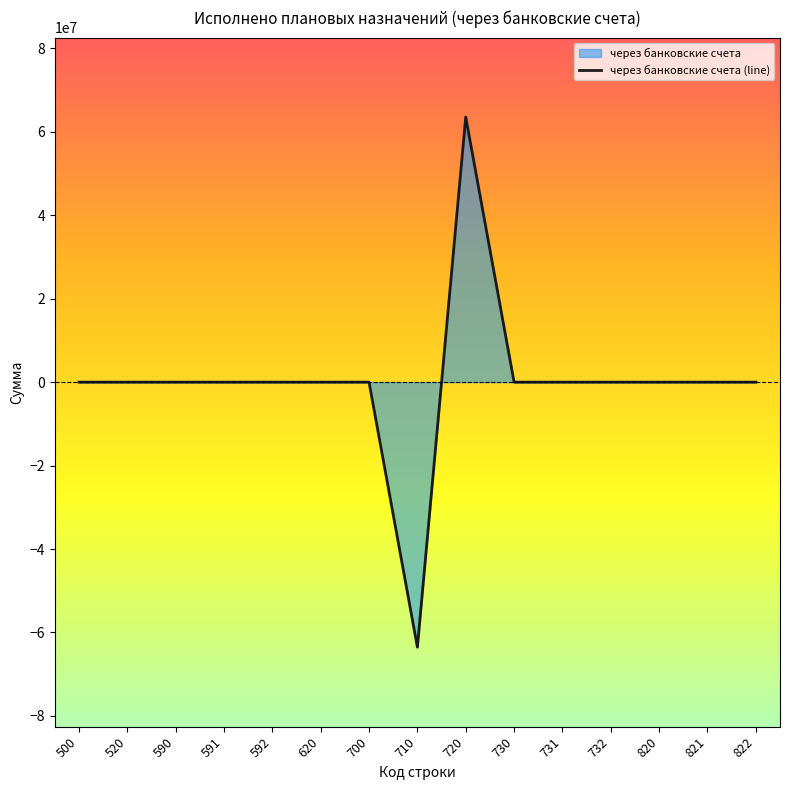

Where does the data first go above 0?

720